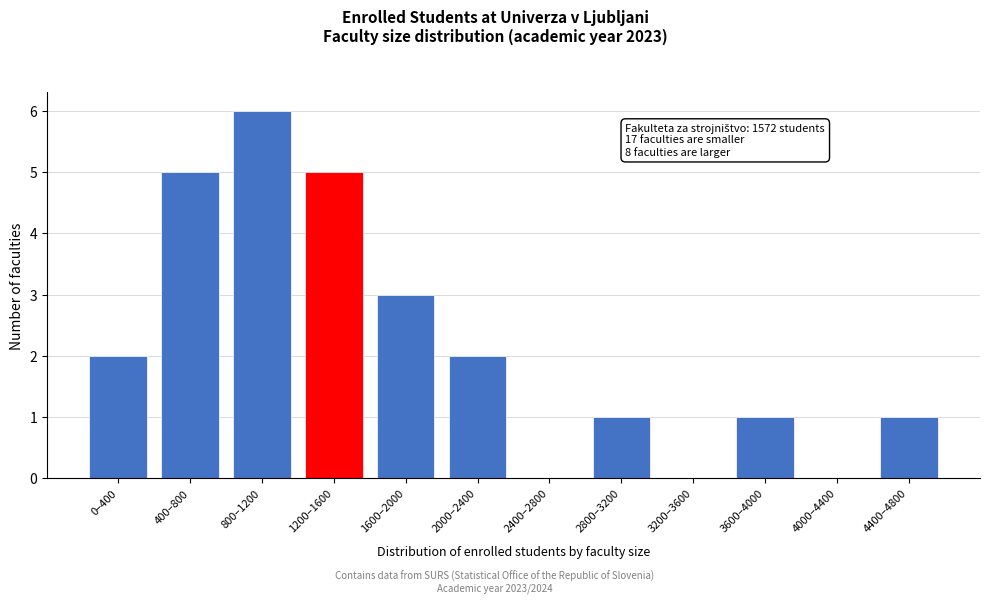

Reading right to left, what are all the values shown in this chart?

4400–4800=1	4000–4400=0	3600–4000=1	3200–3600=0	2800–3200=1	2400–2800=0	2000–2400=2	1600–2000=3	1200–1600=5	800–1200=6	400–800=5	0–400=2